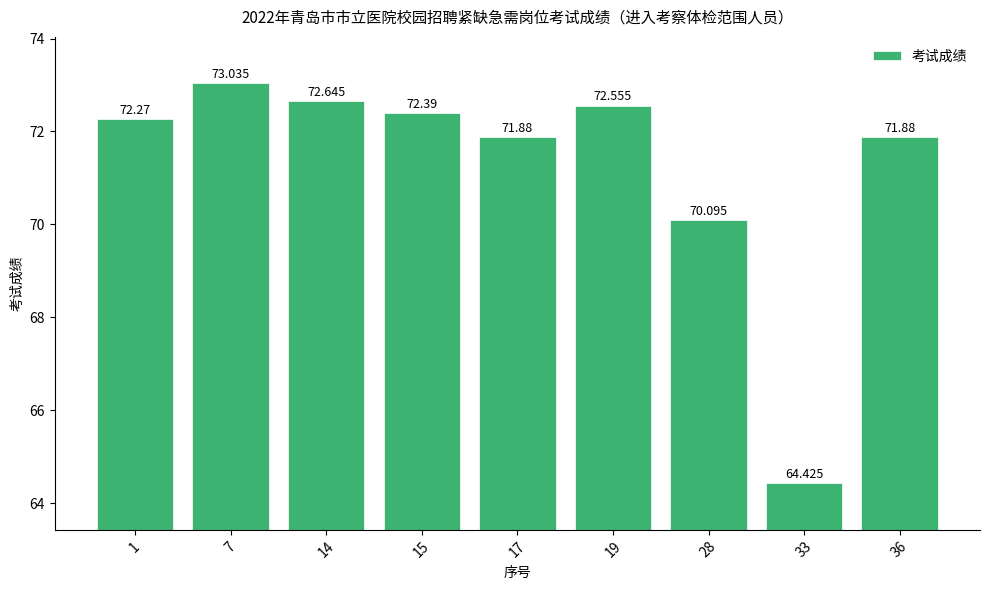

What is the difference between the values at 33 and 19?

8.1